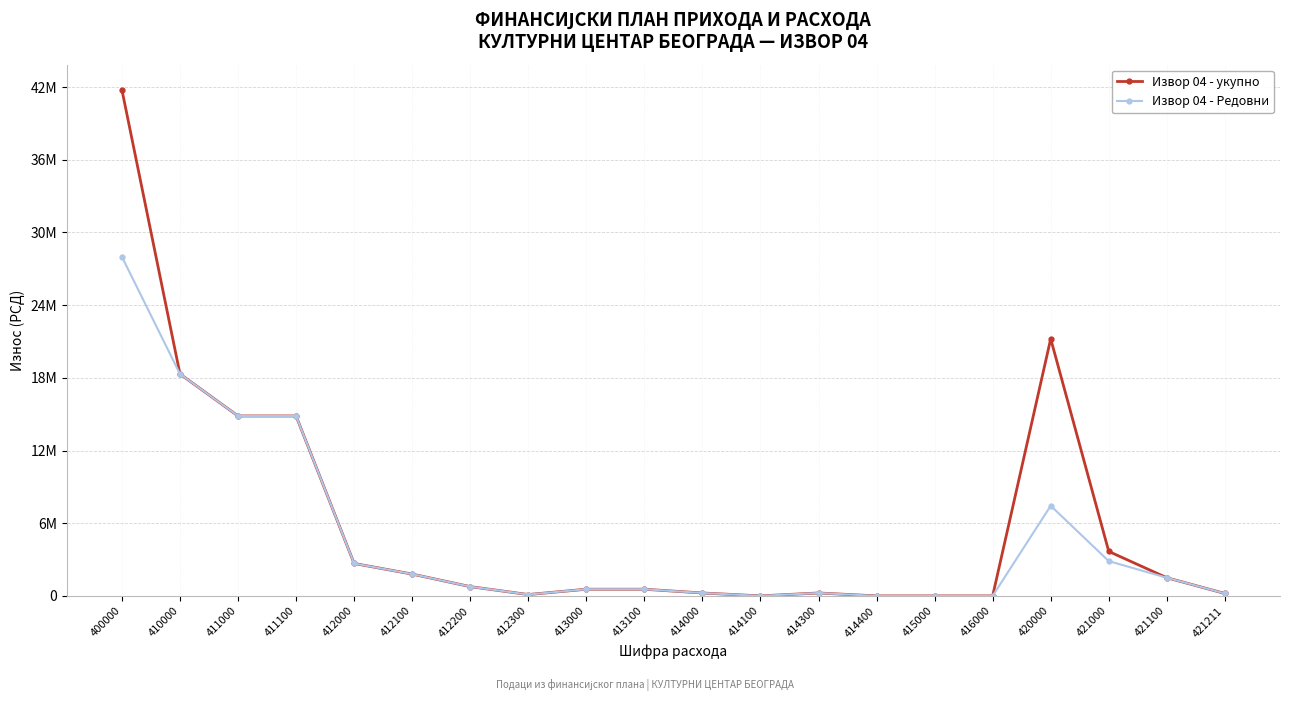

What is the difference between the maximum and minimum values in the Извор 04 - Редовни series?

27986450